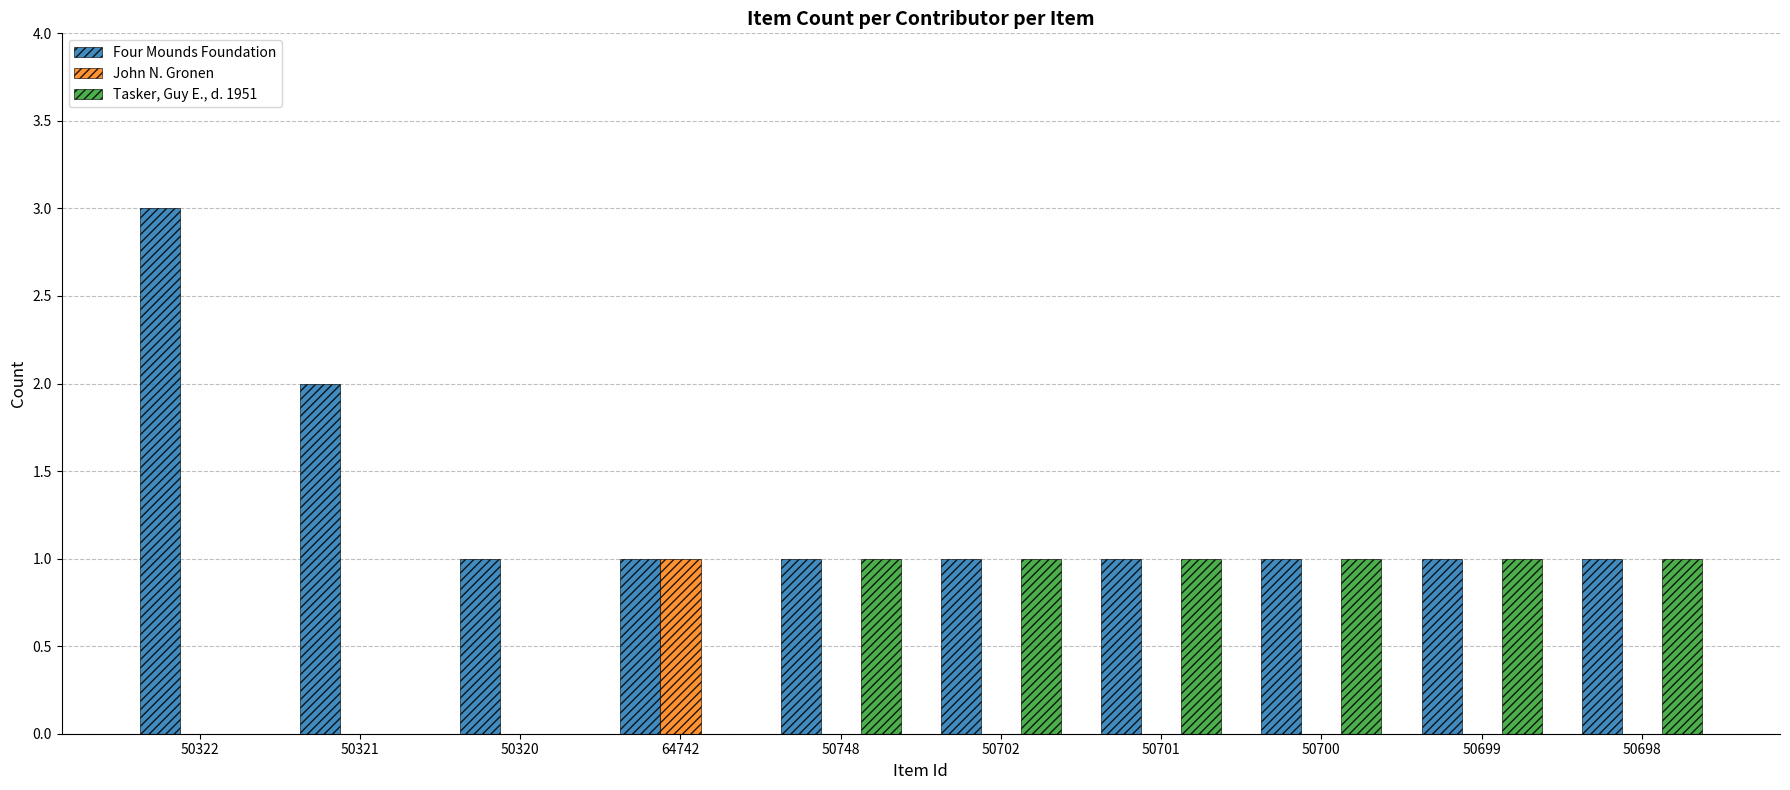

Reading right to left, extract all data points from this chart.

Four Mounds Foundation: 1	1	1	1	1	1	1	1	2	3
John N. Gronen: 0	0	0	0	0	0	1	0	0	0
Tasker, Guy E., d. 1951: 1	1	1	1	1	1	0	0	0	0